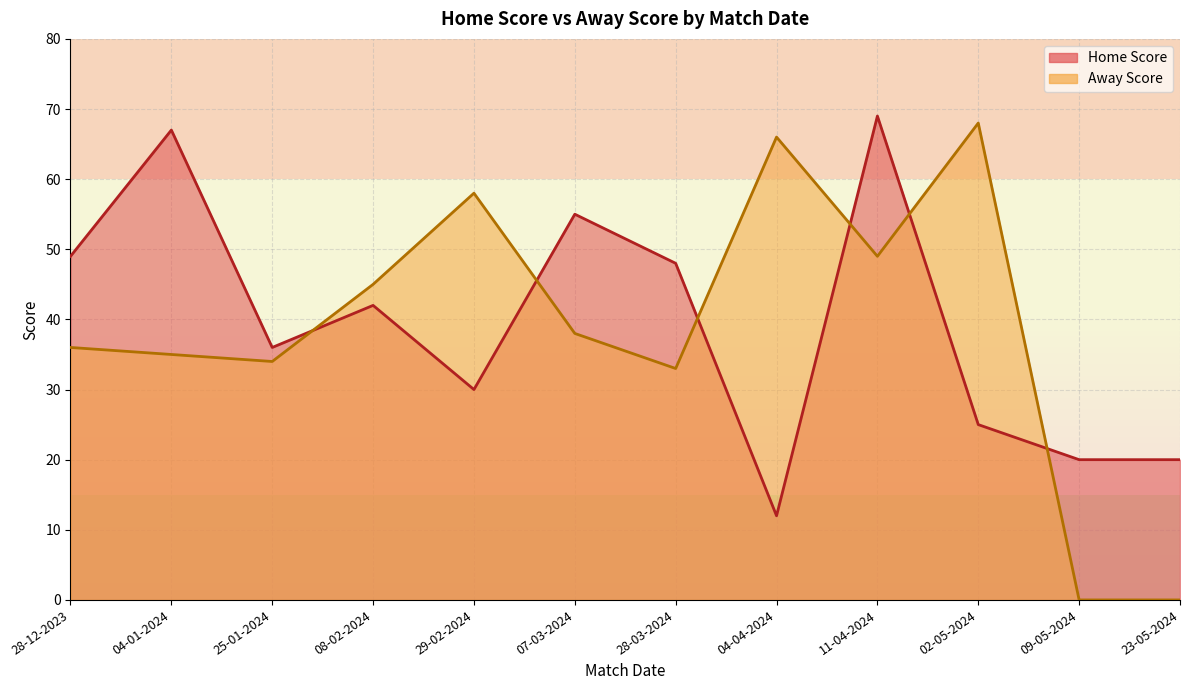

What value does the Away Score series have at 04-01-2024?

35